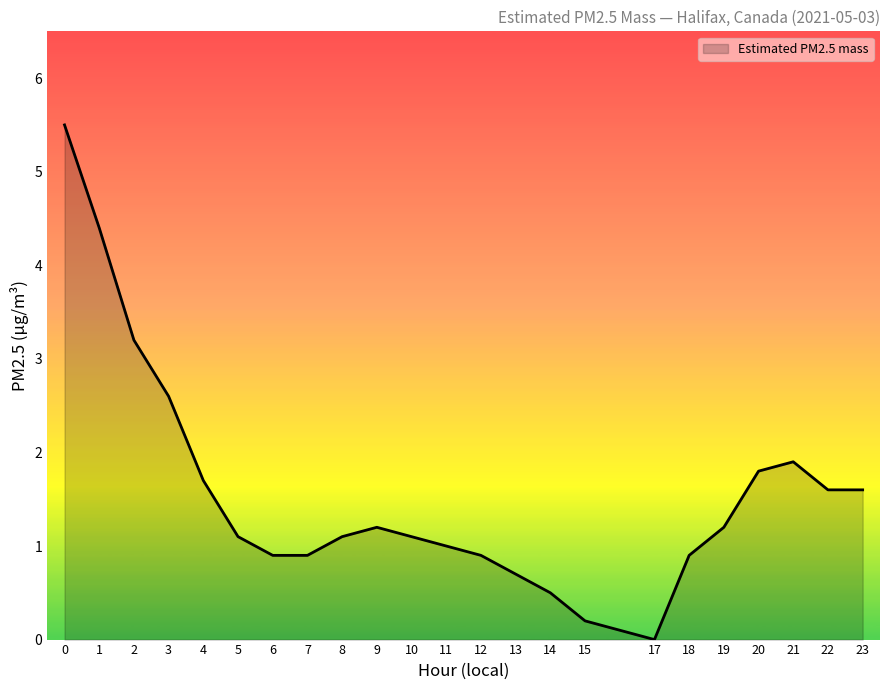

What value does the data have at 5?

1.1